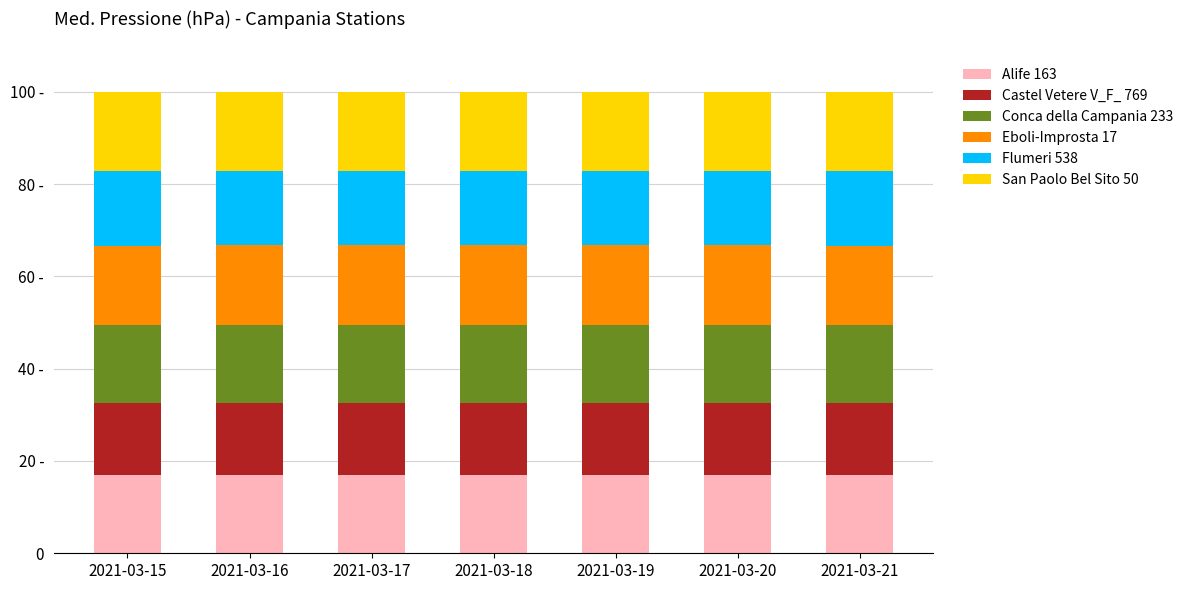

Is it true that Conca della Campania 233 equals 16.9 at 2021-03-19?

True